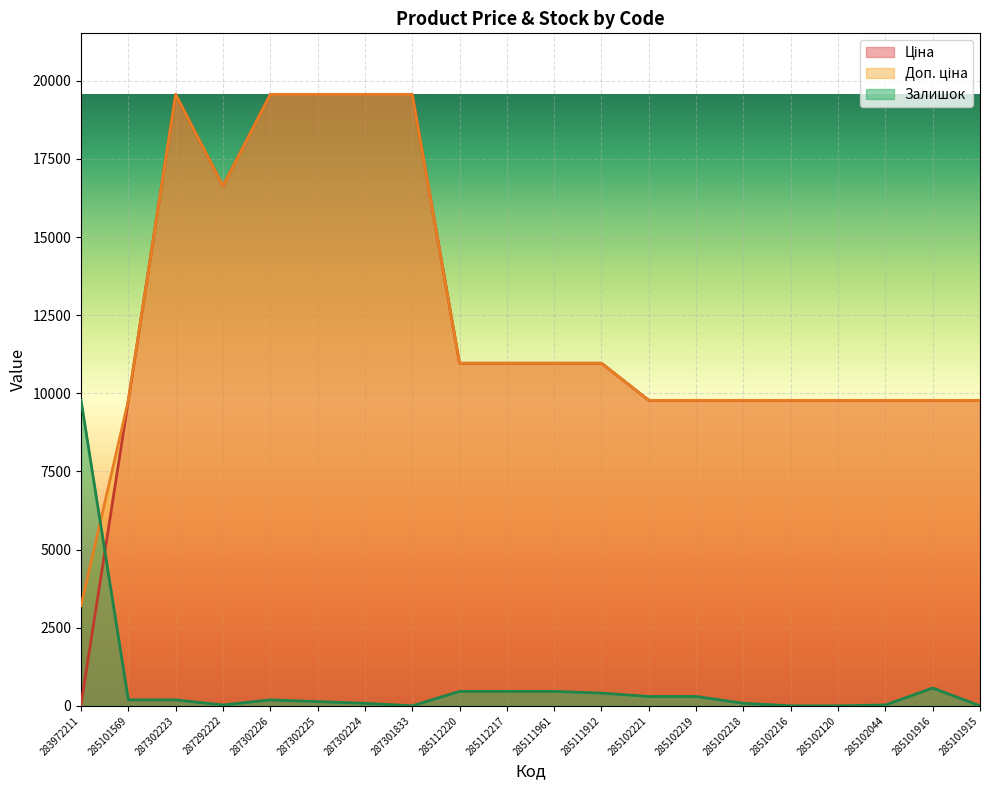

Is it true that Залишок equals 10.0 at 287292222?

False